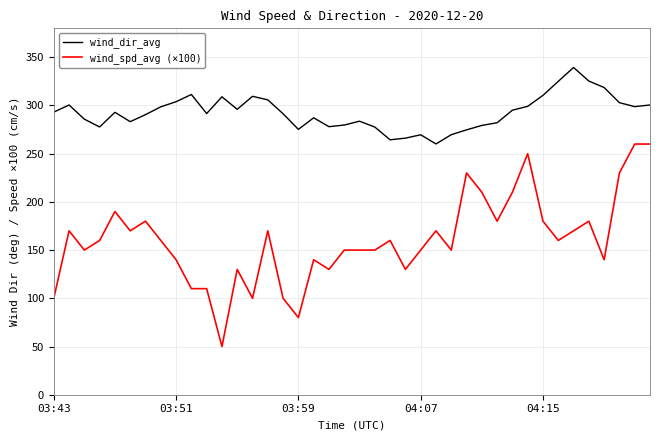

Which series has the largest total across all categories?

wind_dir_avg